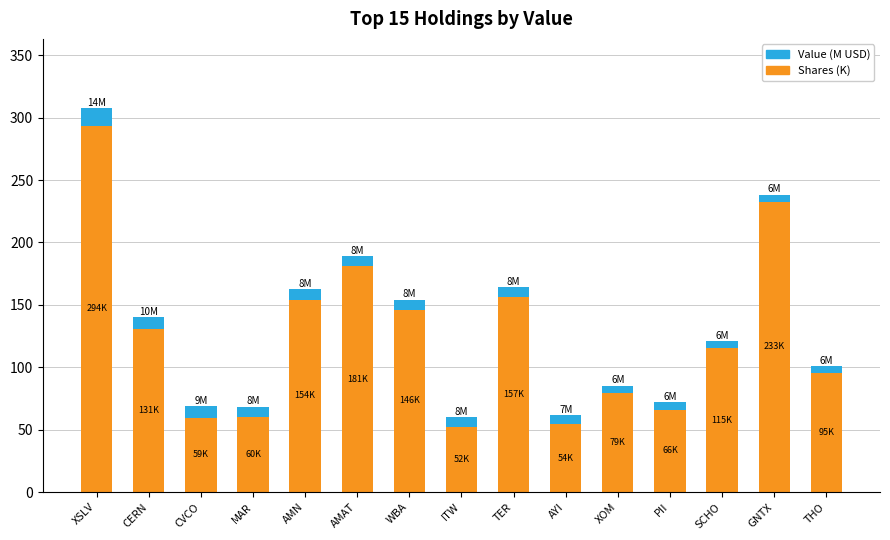

What is the total value across all series at CERN?

140.2